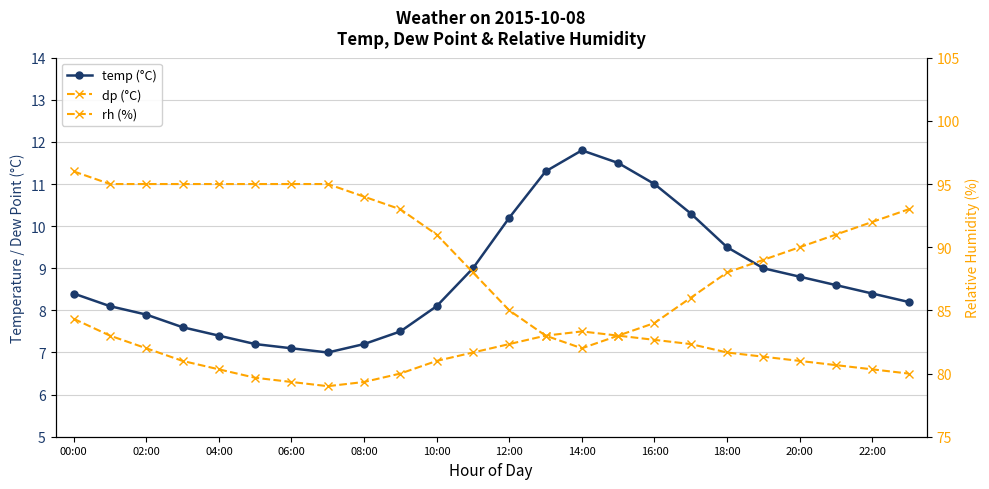

What are all the series names shown in the legend?

temp, dp, rh